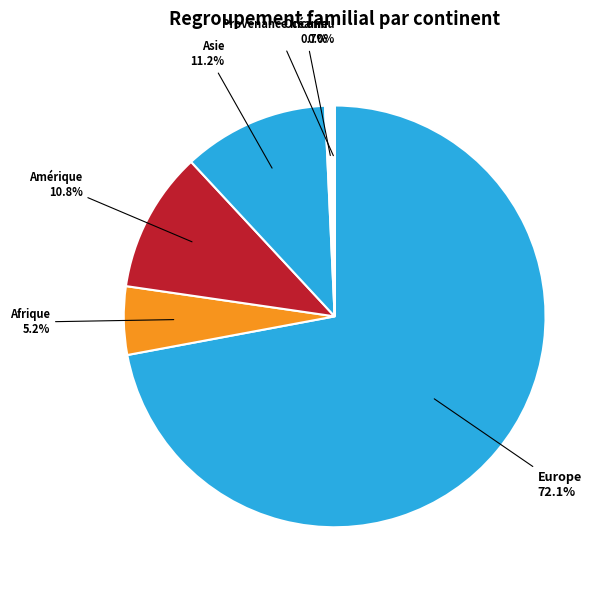

Approximately how many times larger is the value at Afrique compared to Océanie?

7.4